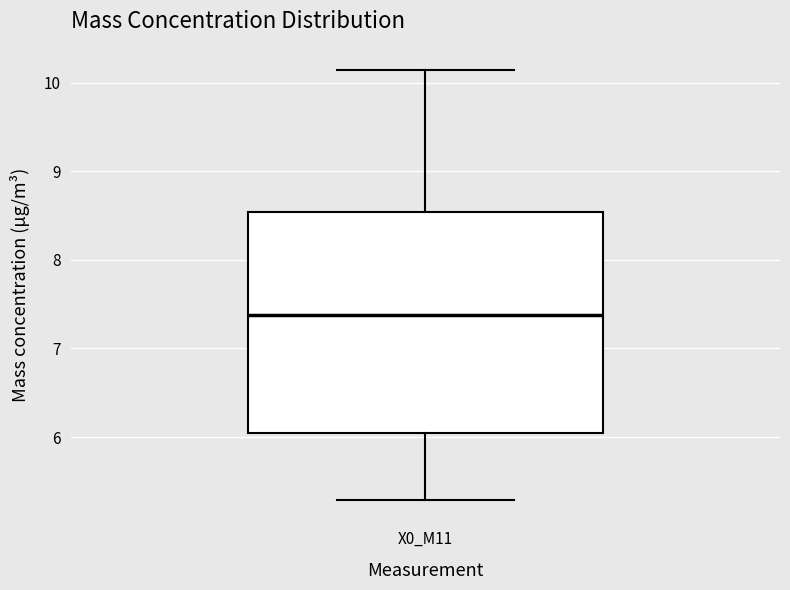

Read this box plot against the y-axis: the position of the median line, the range covered by the box, and the ends of both whiskers. The values are not printed on the chart, so give them approximately, as read against the axis.

median 7.4, box 6.0 to 8.5, whiskers 5.3 to 10.1